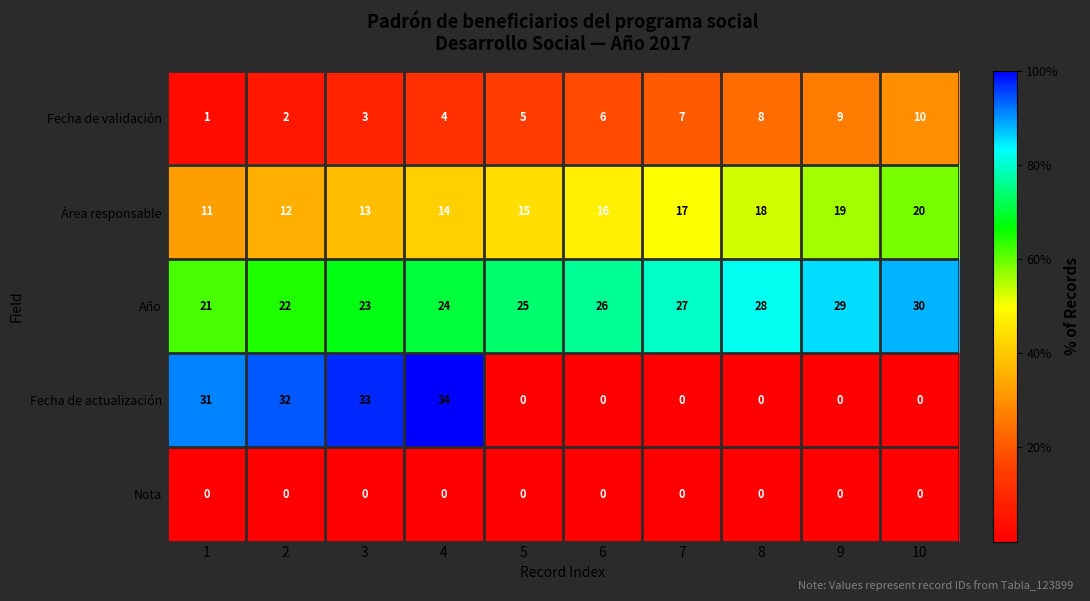

What is the difference between the maximum and second lowest values in the Fecha de validación series?

8